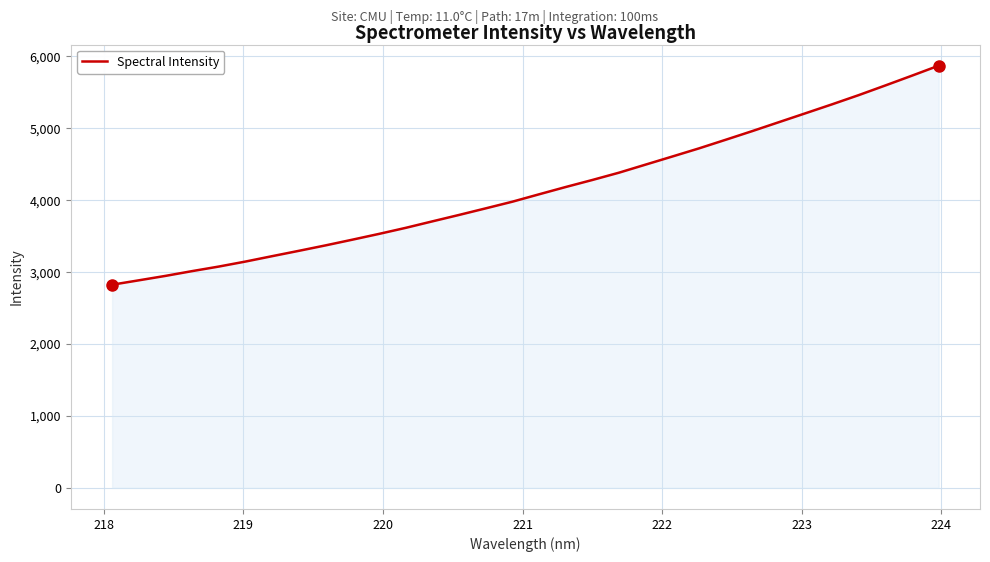

What is the smallest value displayed?

2825.6